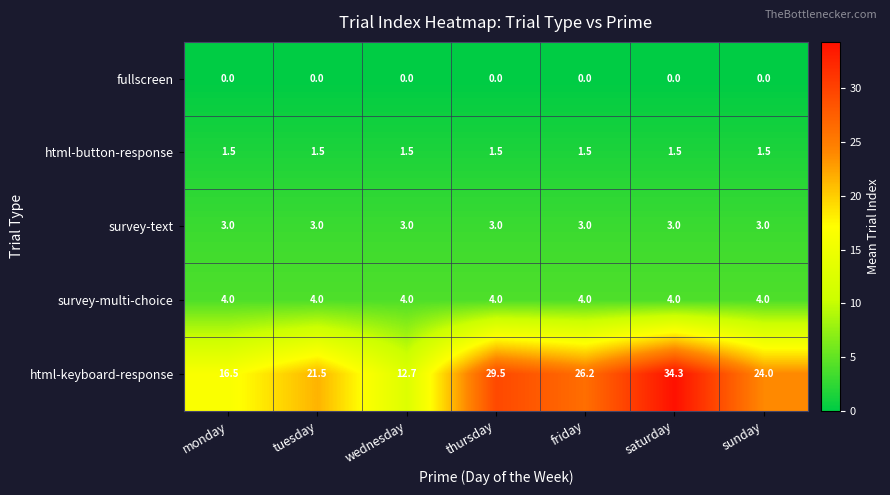

At how many categories does at least one series exceed 14?

6